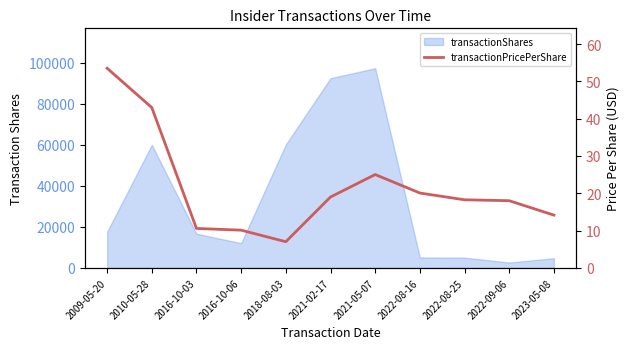

True or false: the data shows 20.1 at 2022-08-16.

True